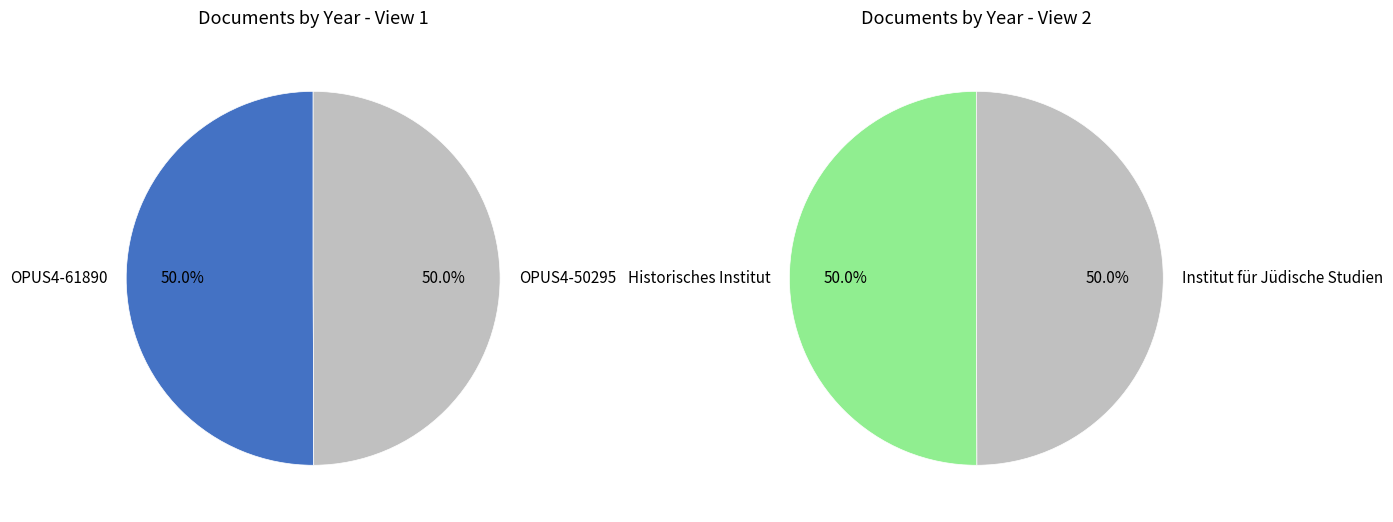

Do OPUS4-50295 and OPUS4-61890 together represent more than half of the pie?

Yes